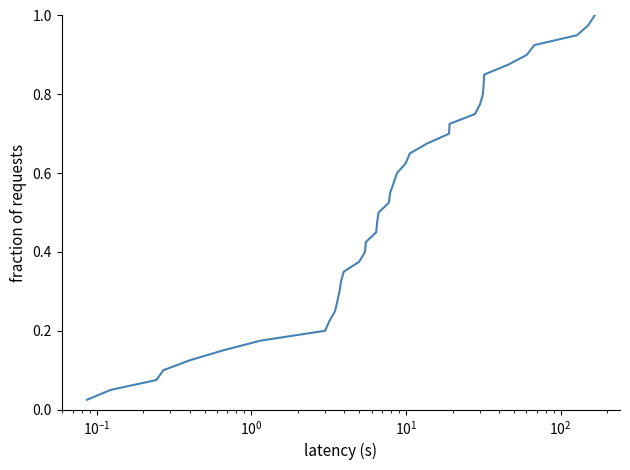

Is this an area chart (filled region under the line)?

No